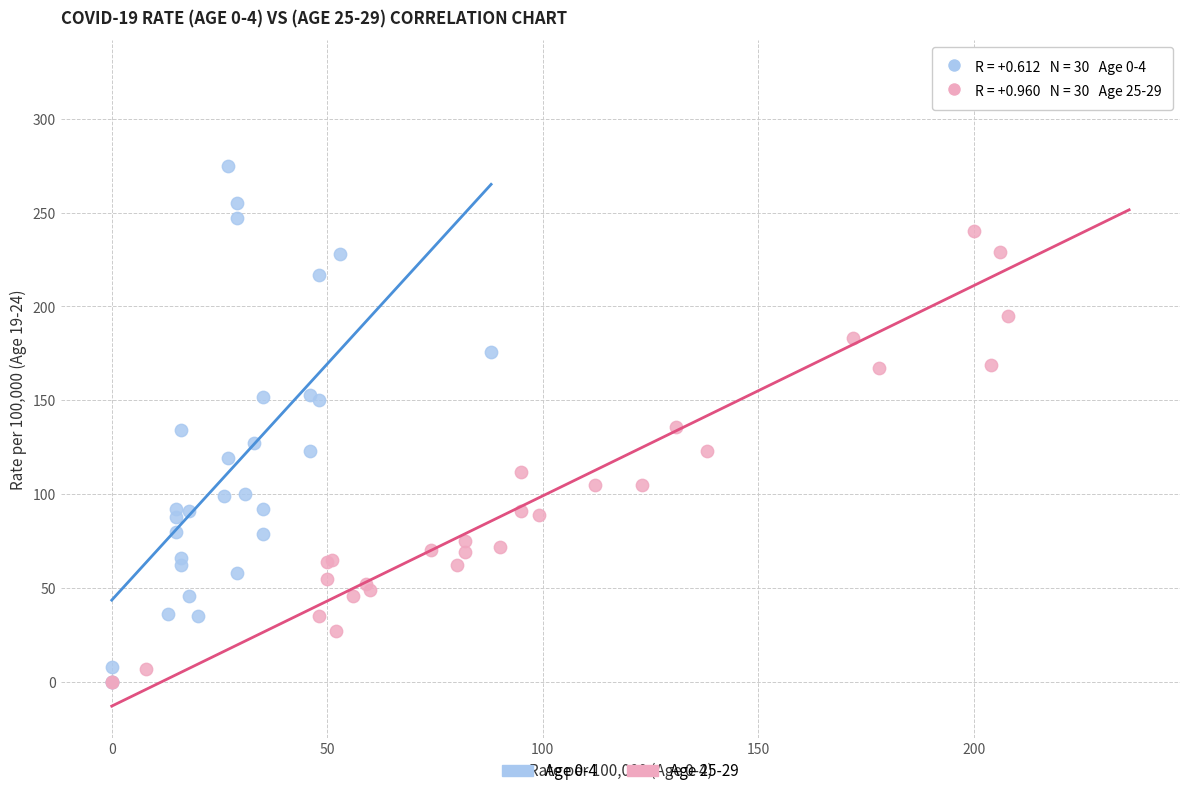

What are all the series names shown in the legend?

Age 0-4, Age 25-29